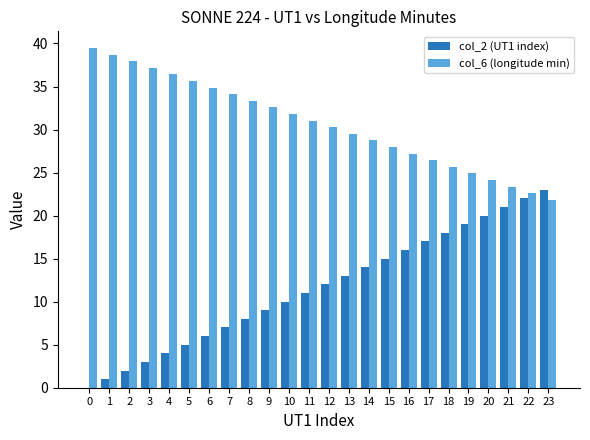

Does the chart contain stacked bars?

No